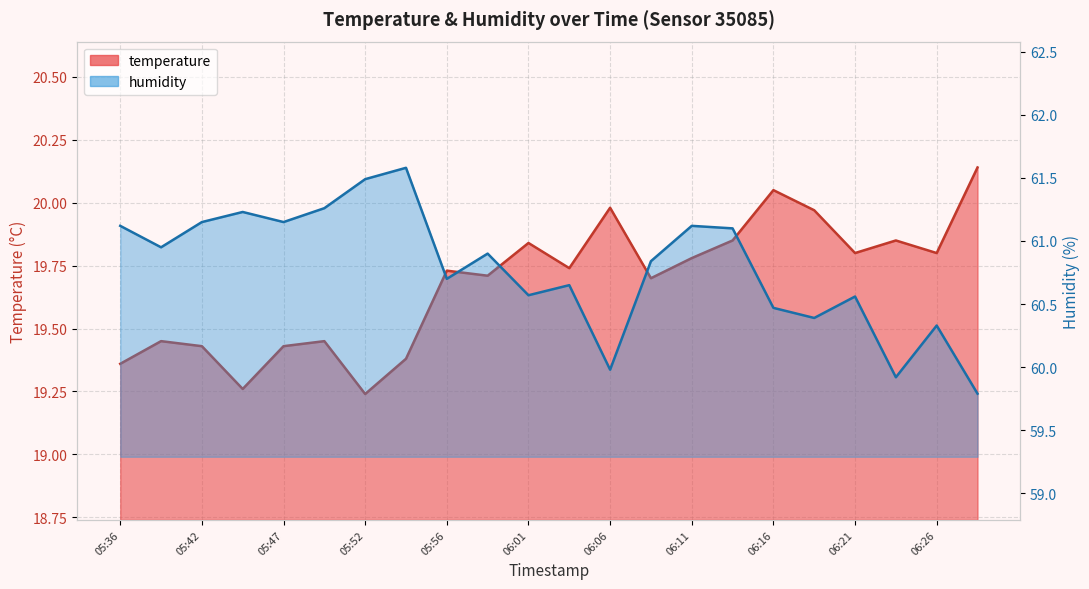

Does the chart have visible grid lines?

Yes